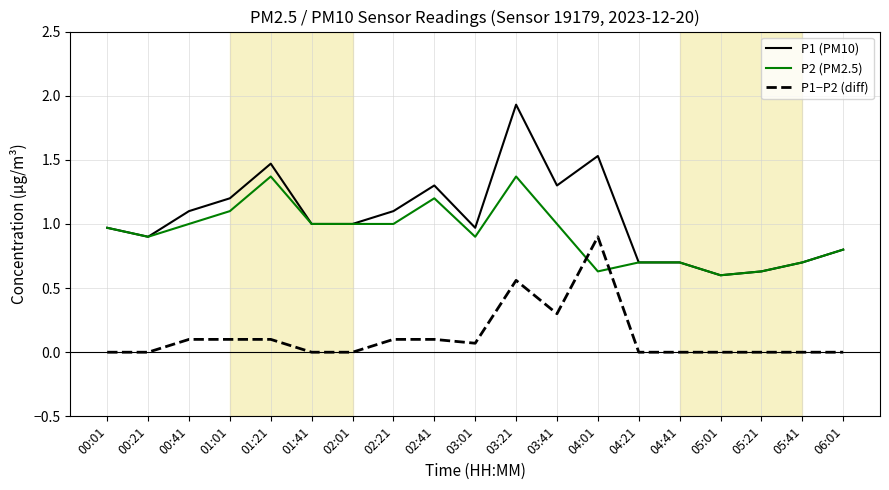

The P2 (PM2.5) series shows 1.0 at 02:01. True or false?

True